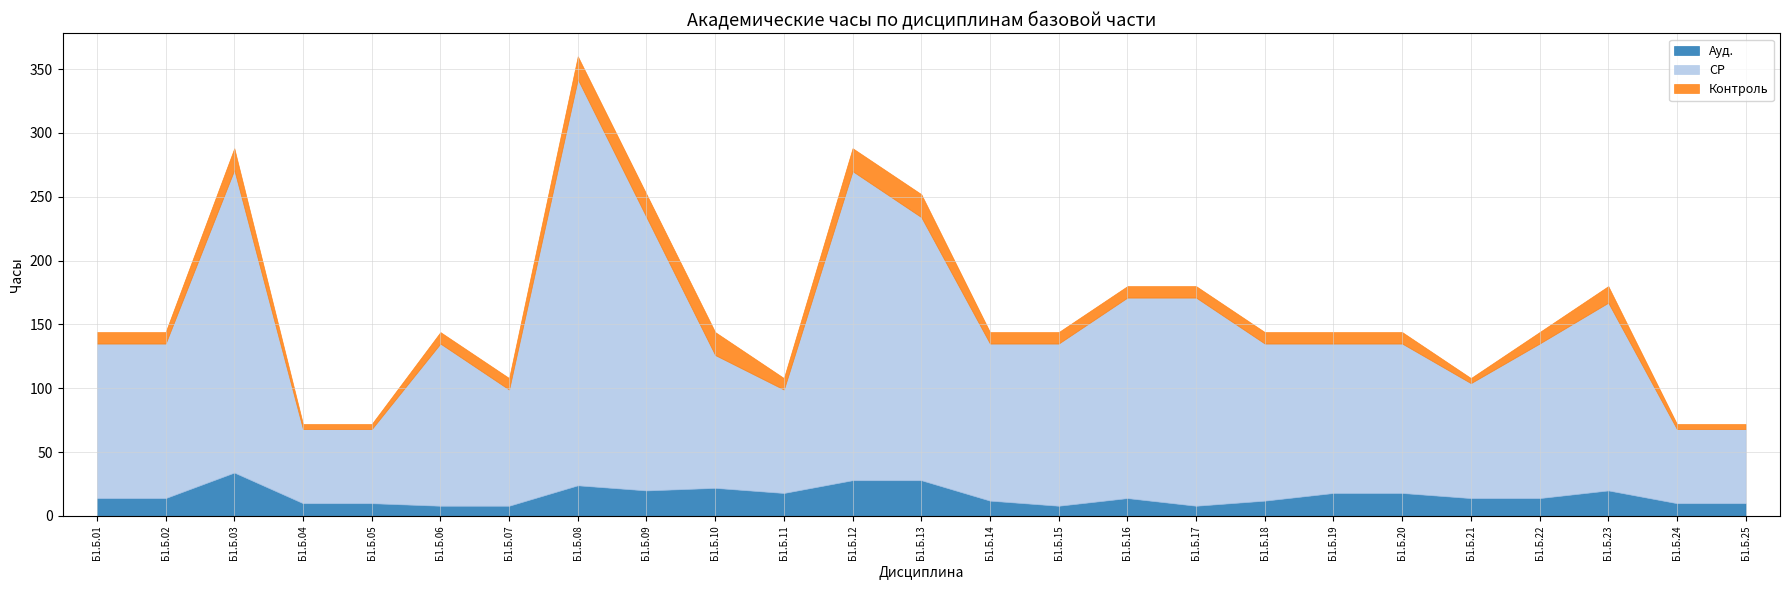

What is the difference between the second highest and second lowest values in the Ауд. series?

20